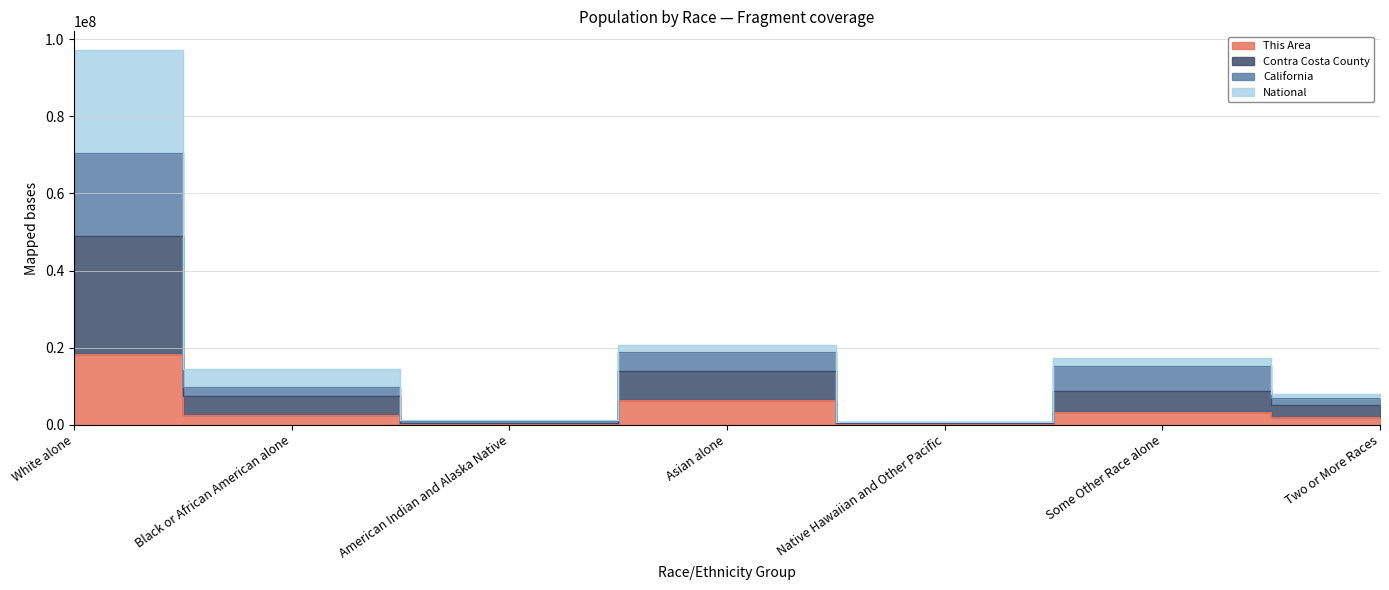

True or false: Contra Costa County and This Area cross at least once.

False